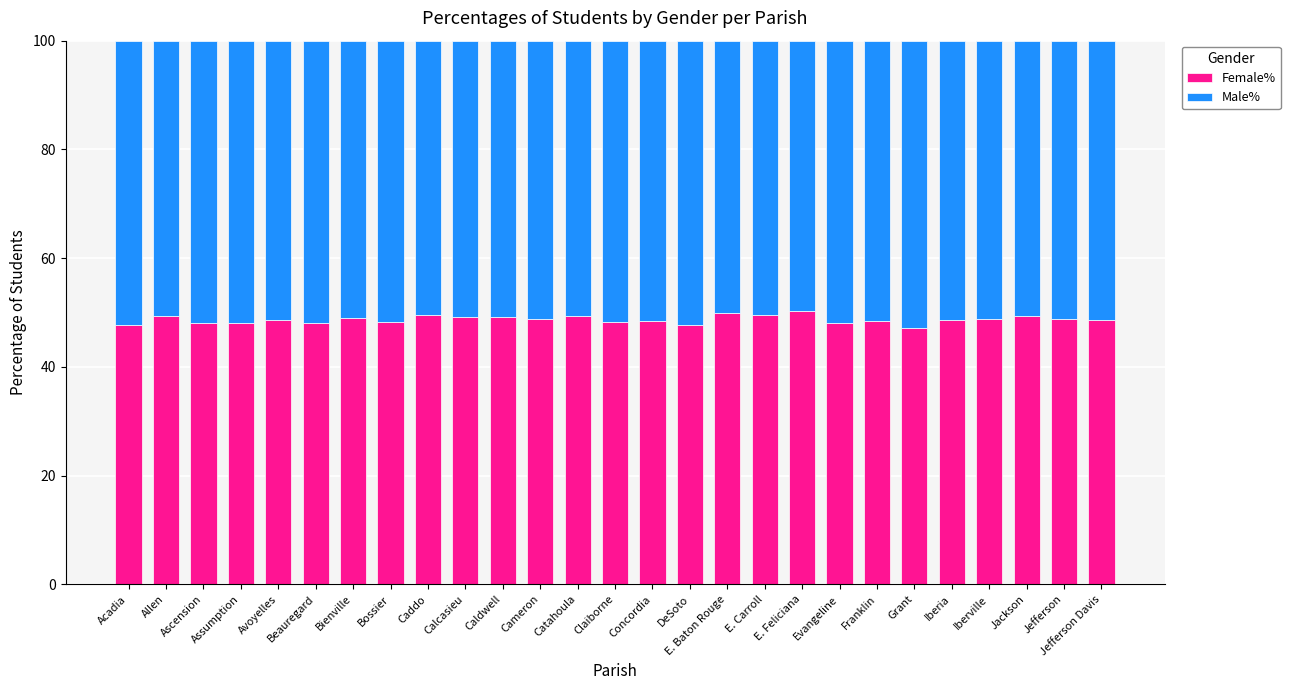

What is the approximate value of Female% at Calcasieu?

49.2